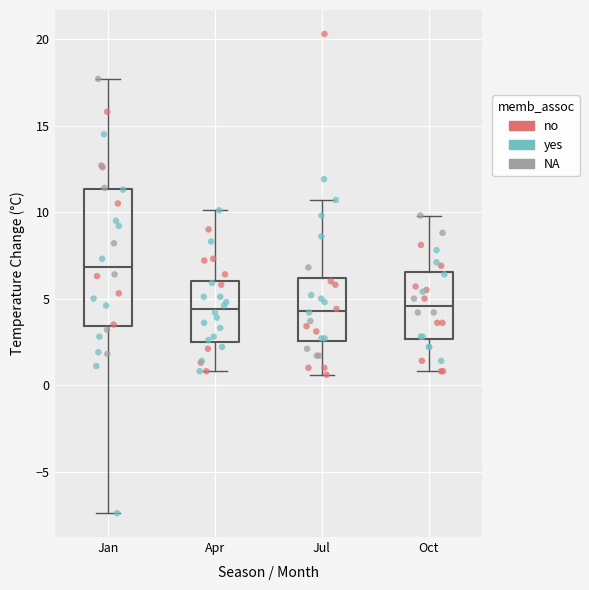

Reading left to right, transcribe this box plot: for each box, give where its median line is, the range the box spans, and where its two whiskers end, as read against the y-axis. The values are not printed on the chart, so give them approximately, as read against the axis.

Jan: median 7.0, box 3.5 to 11.5, whiskers -7.5 to 17.5
Apr: median 4.5, box 2.5 to 6.0, whiskers 1.0 to 10.0
Jul: median 4.5, box 2.5 to 6.0, whiskers 0.5 to 10.5
Oct: median 4.5, box 2.5 to 6.5, whiskers 1.0 to 10.0